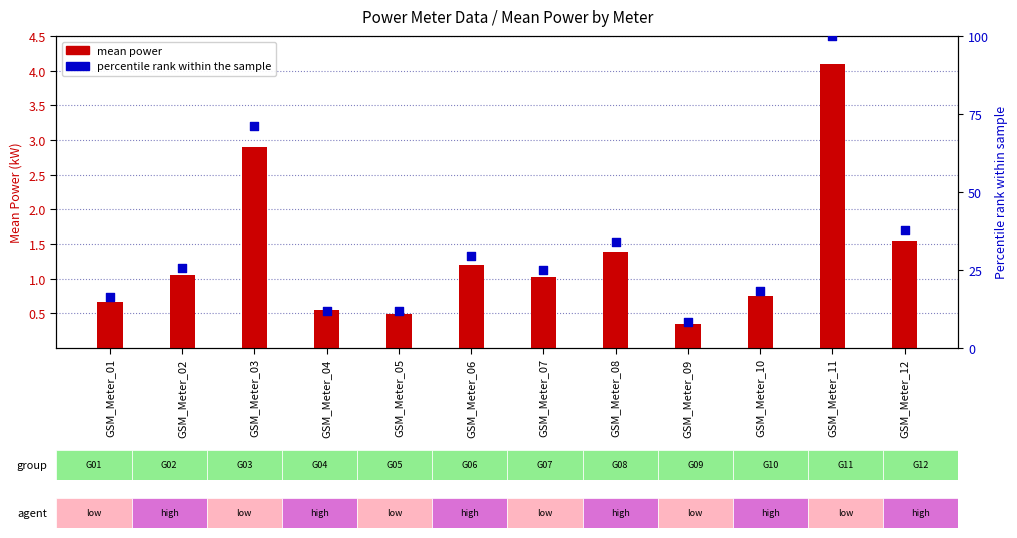

At which category is the sum across all series the highest?

GSM_Meter_11